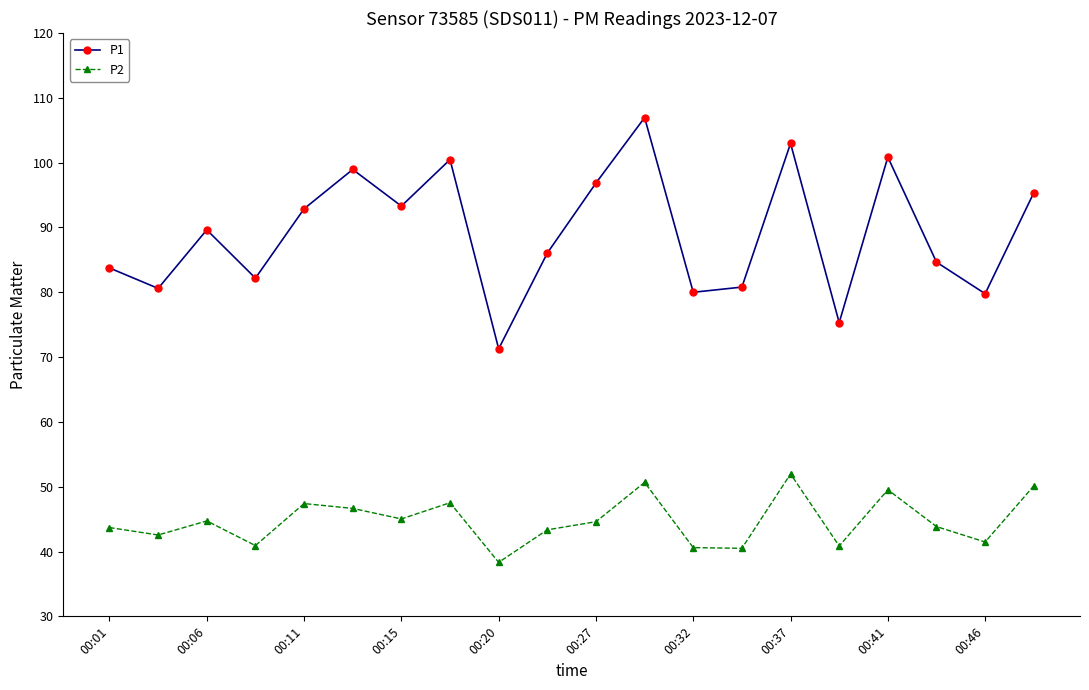

True or false: P1 has more than 2 interior local peaks.

True